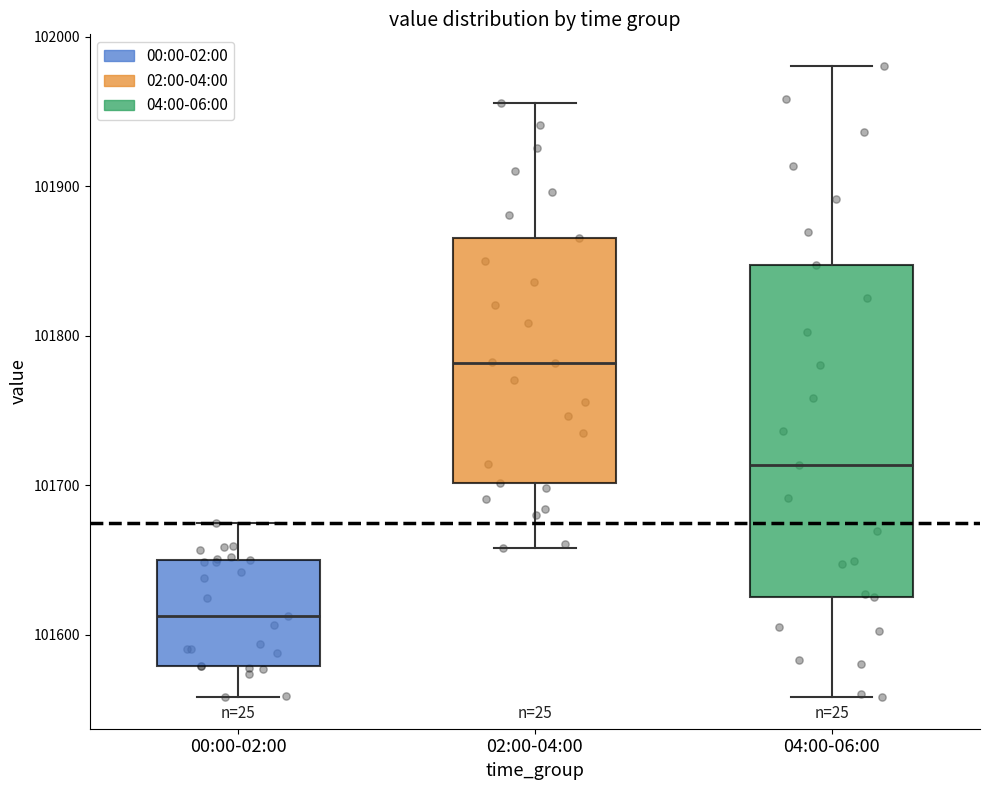

Where is the upper edge of the box for 00:00-02:00 on the y-axis? The values are not printed on the chart, so give them approximately, as read against the axis.

101650